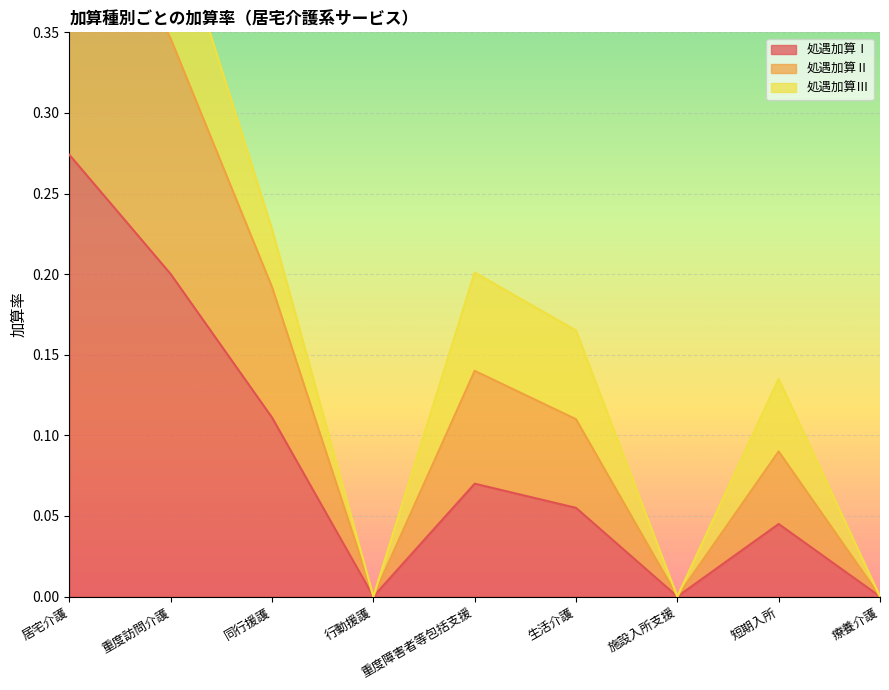

Is it true that 処遇加算Ⅰ equals 0.2 at 重度訪問介護?

True